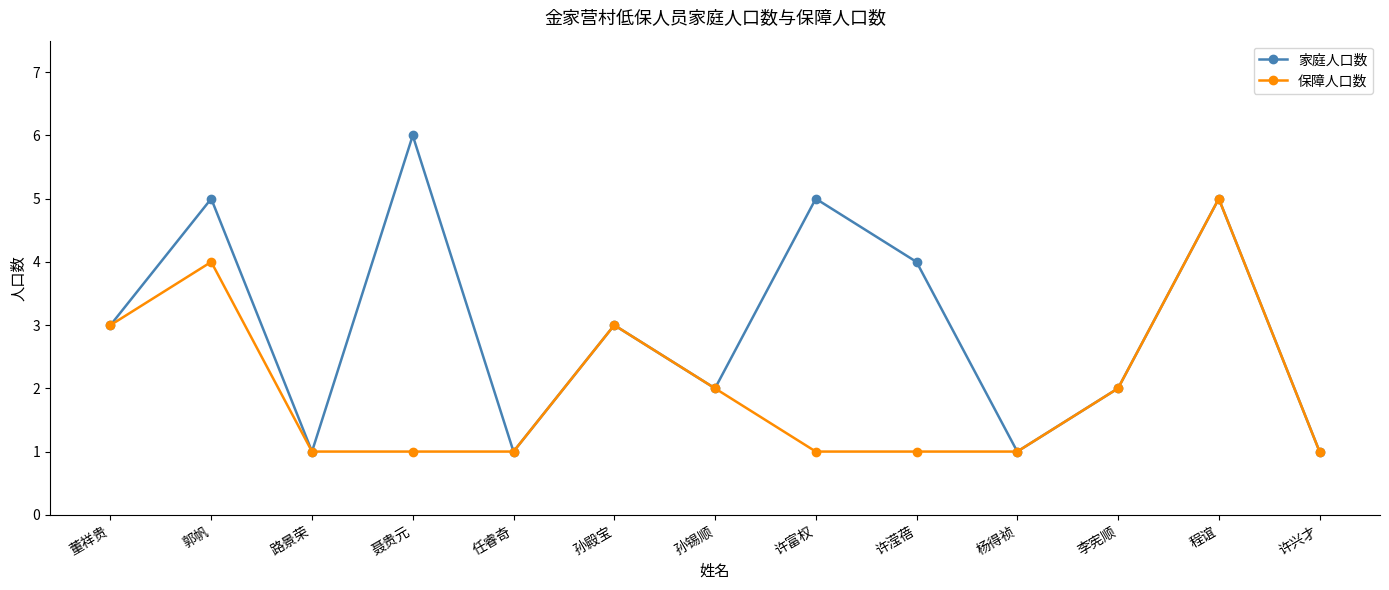

Count the number of categories in the chart.

13